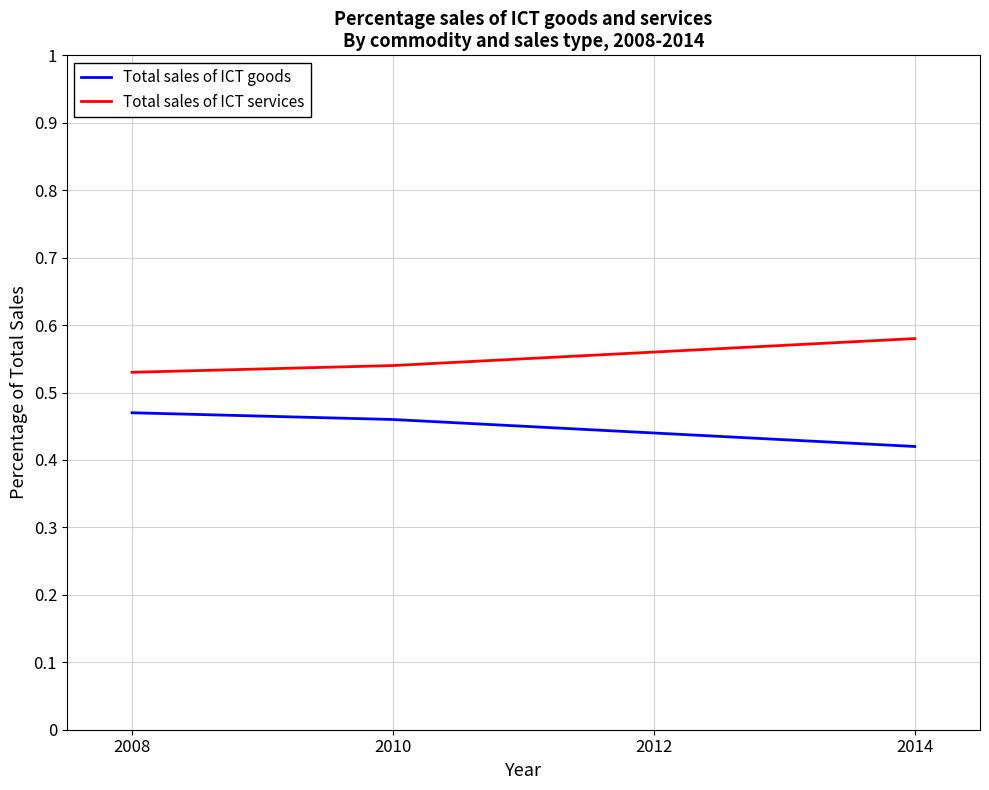

Between 2010 and 2014, which is larger?

2010